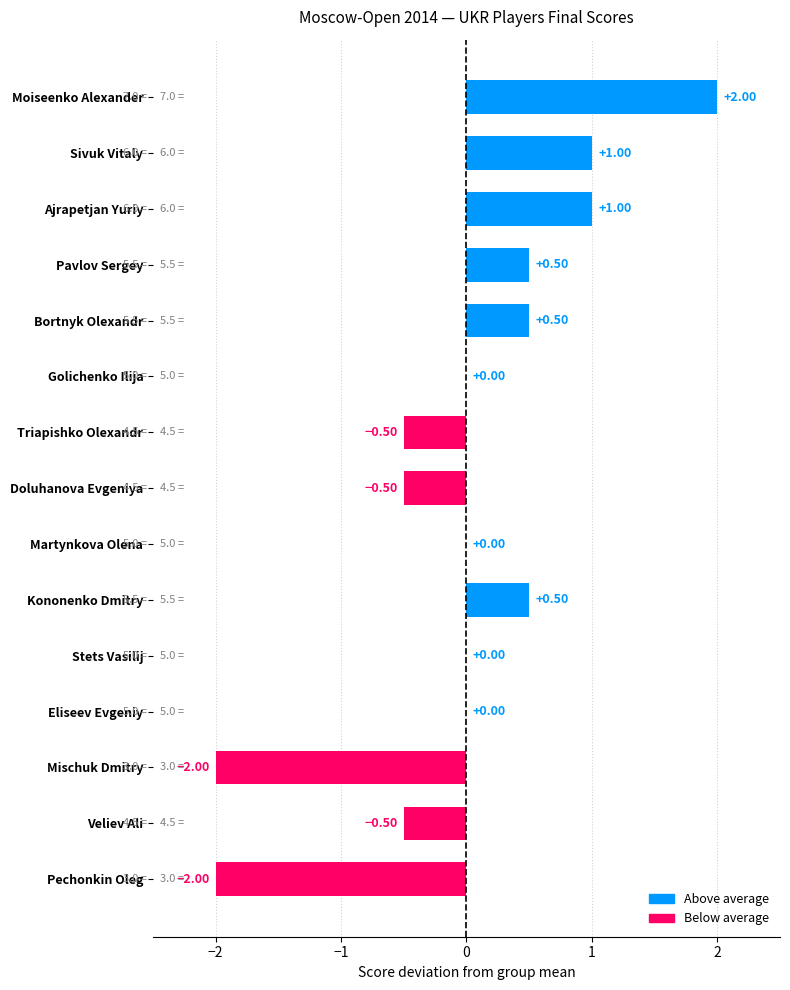

What is the change in value from Sivuk Vitaly to Kononenko Dmitry?

-0.5